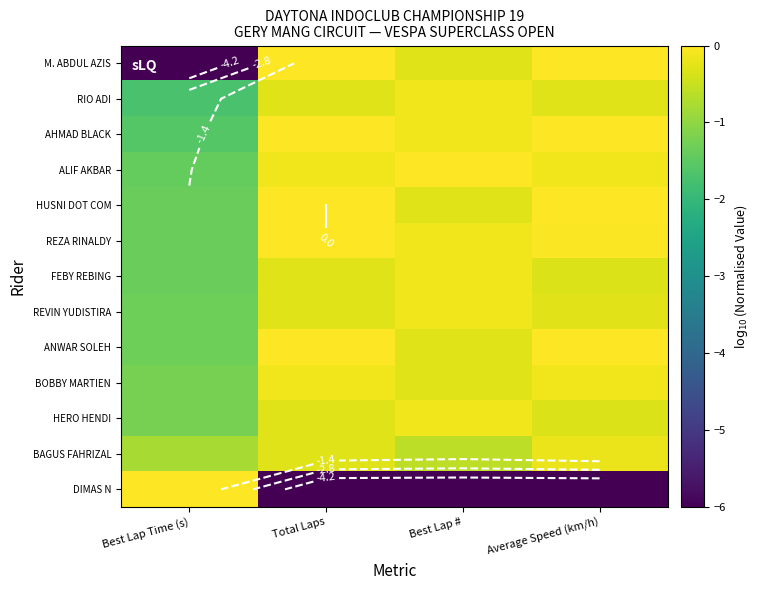

How many data points does each series have?

4